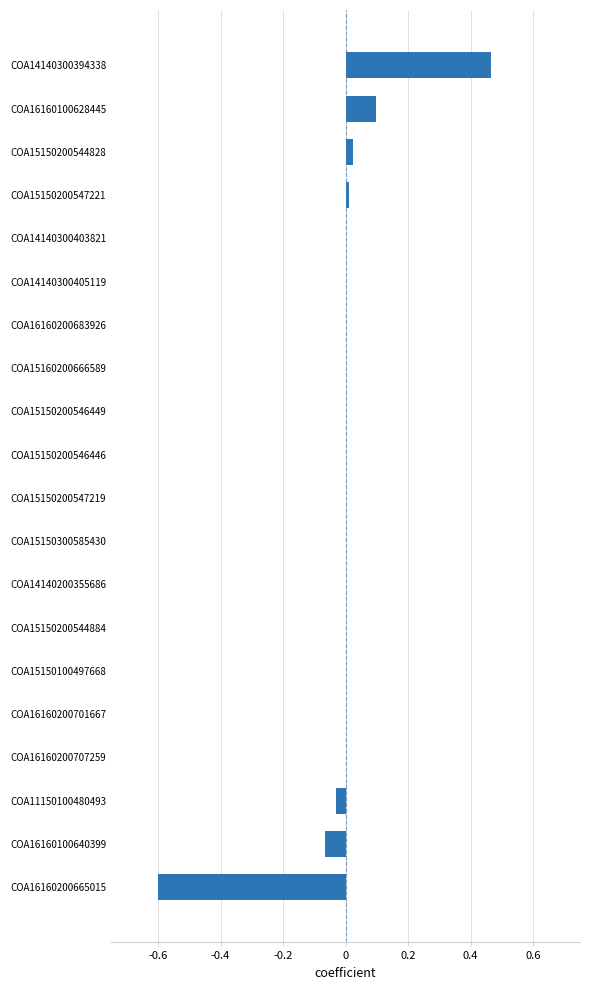

What is the sum of the values at COA14140300394338 and COA11150100480493?

0.4